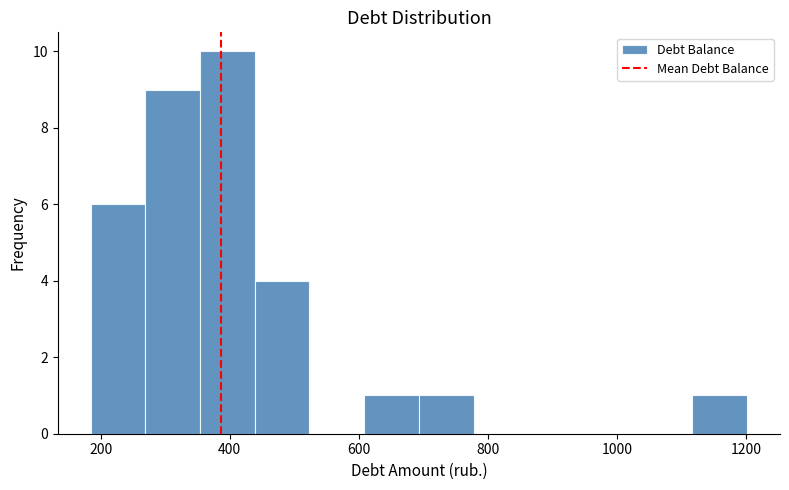

Which range on the x-axis has the tallest bar?

360 to 440